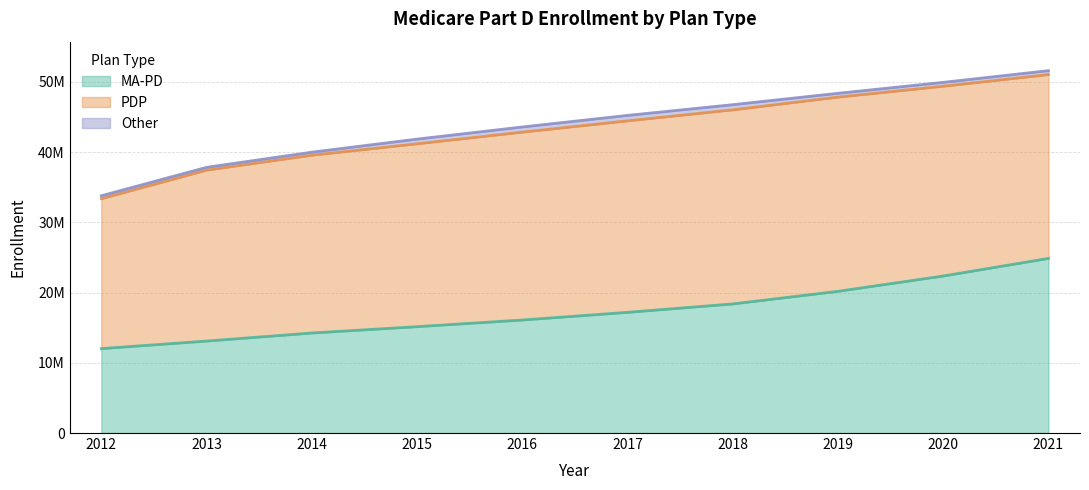

Reading left to right, extract all data points from this chart.

MA-PD: 12023790	13097970	14241864	15147924	16095260	17187957	18384725	20181529	22363076	24867911
PDP: 21351749	24344776	25327197	26045330	26757283	27274371	27641580	27659646	27030394	26180526
Other: 413947	396872	426458	666209	734478	773022	737113	540981	549450	559187